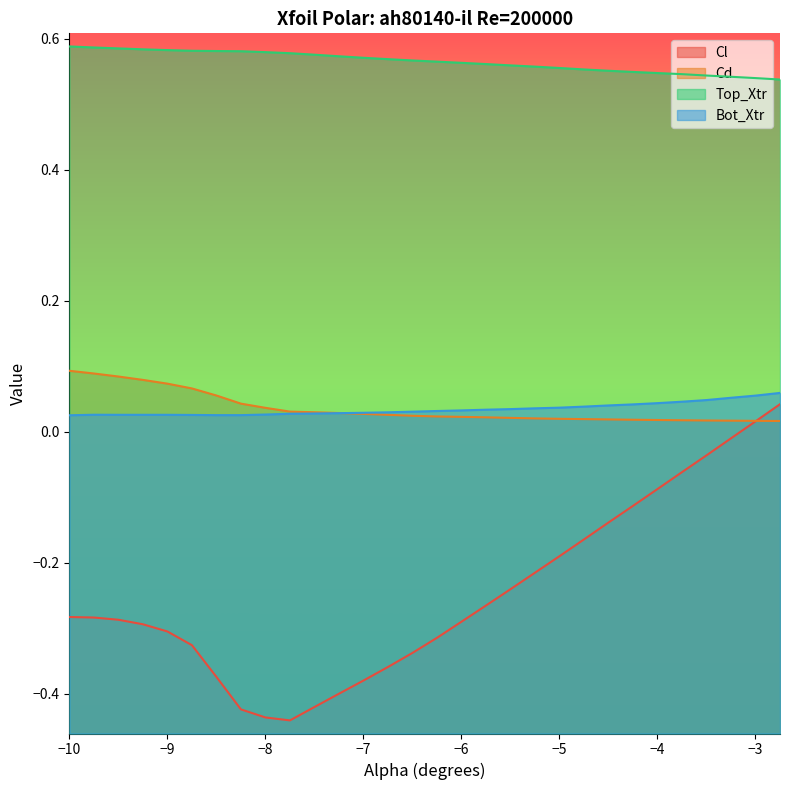

What position from the left is −10?

1